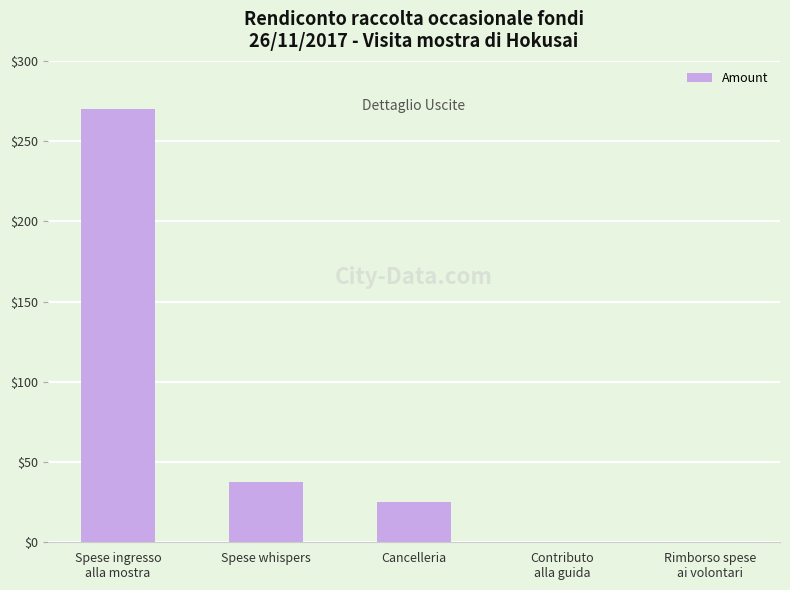

The value at Spese ingresso
alla mostra is 270.0. True or false?

True